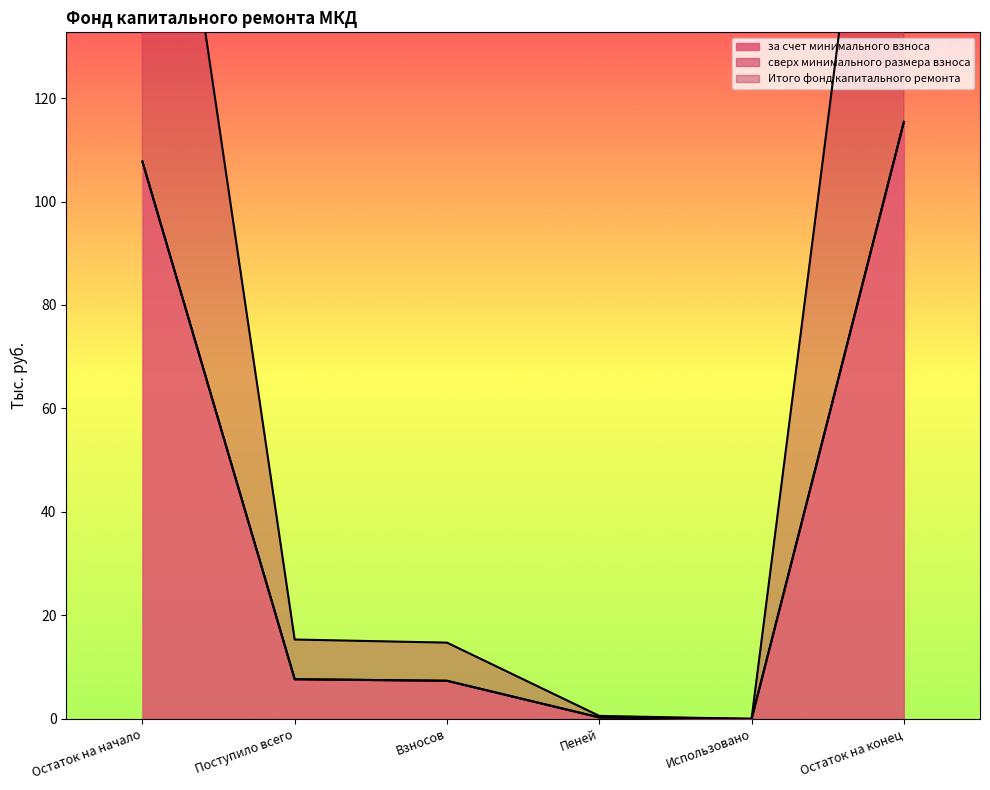

What is the sum of all Итого фонд капитального ремонта values?

238.4